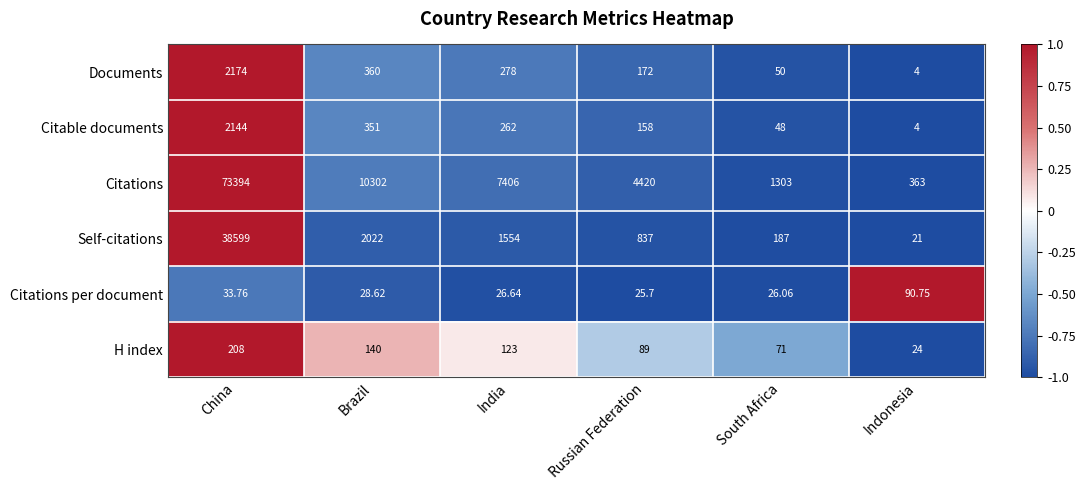

List the labels in order of Citations value, largest first.

China, Brazil, India, Russian Federation, South Africa, Indonesia